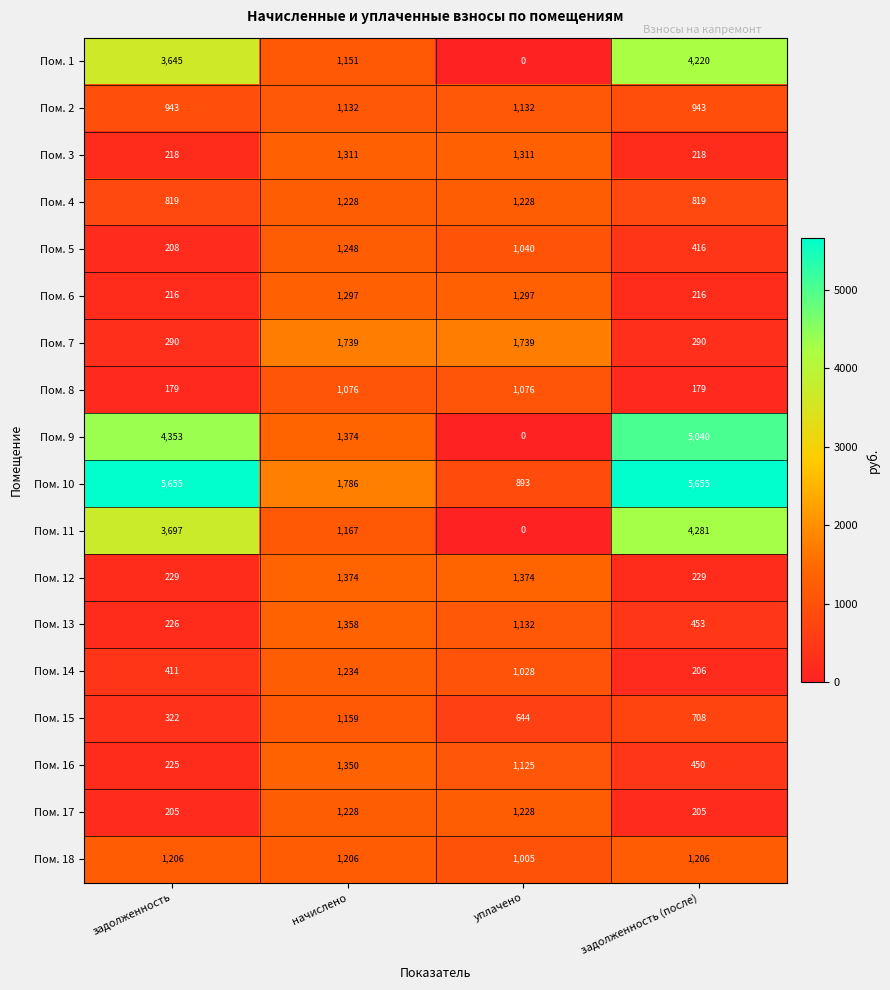

Count the number of data series in this chart.

18